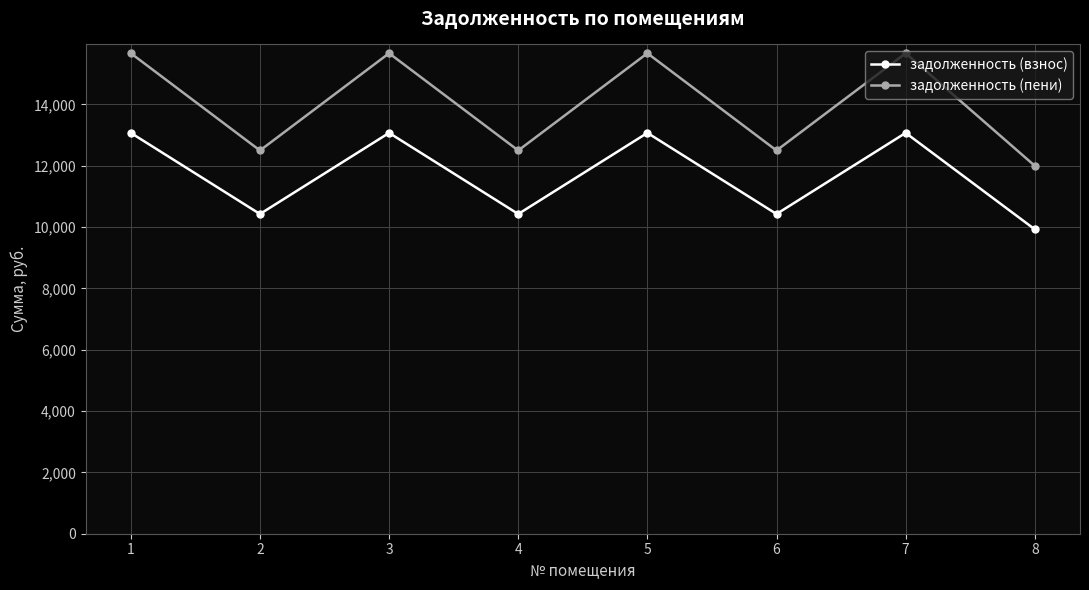

Which series has the largest range (max minus min)?

задолженность (пени)